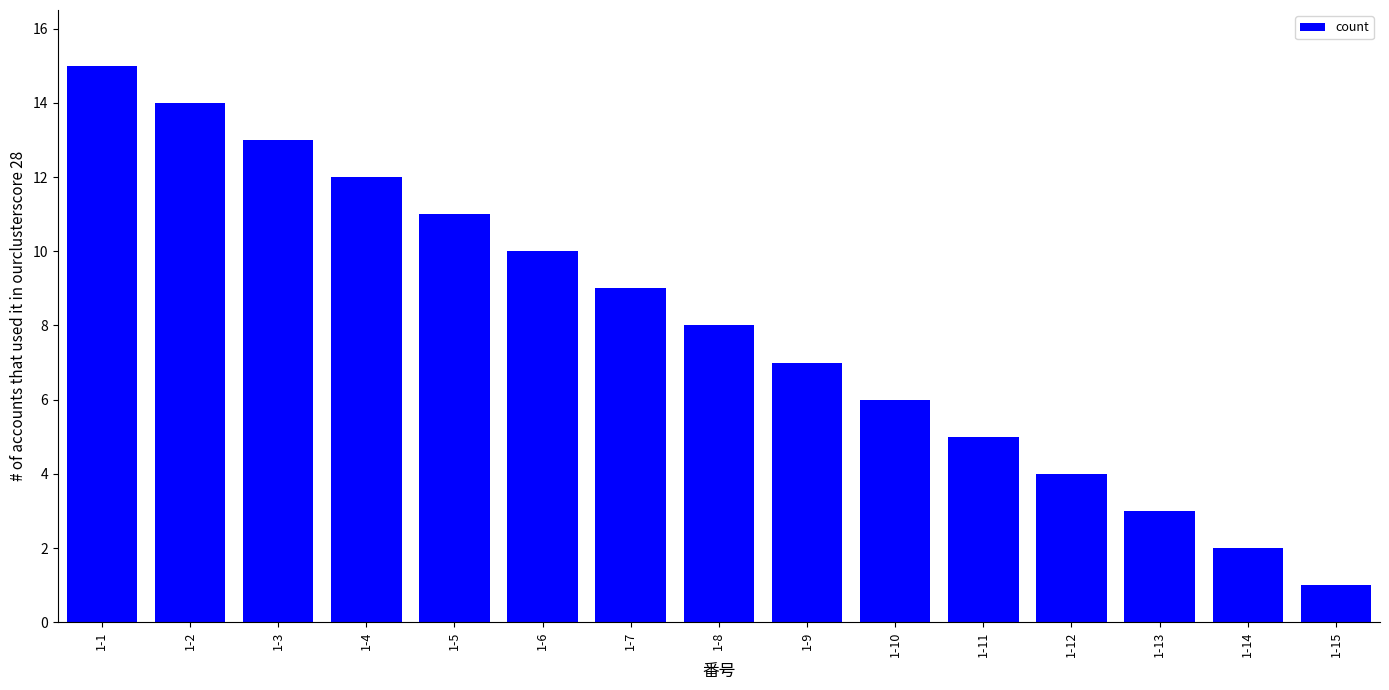

What is the value of the 8th bar from the left?

8